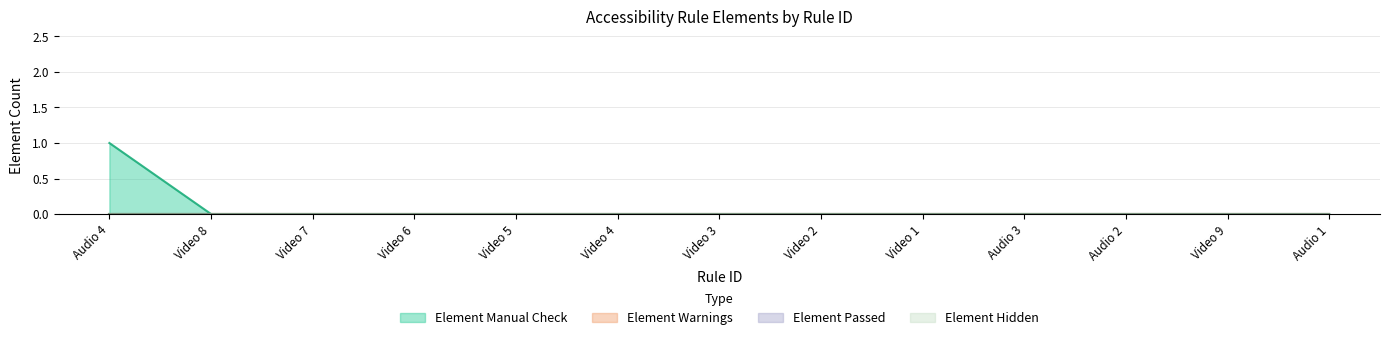

Which series has the largest range (max minus min)?

Element Manual Check